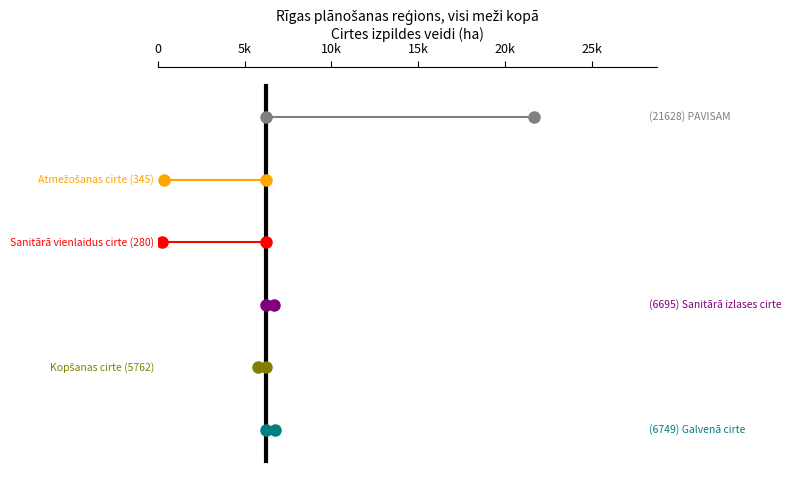

Which series changed the most between 0 and 5k?

Galvenā cirte